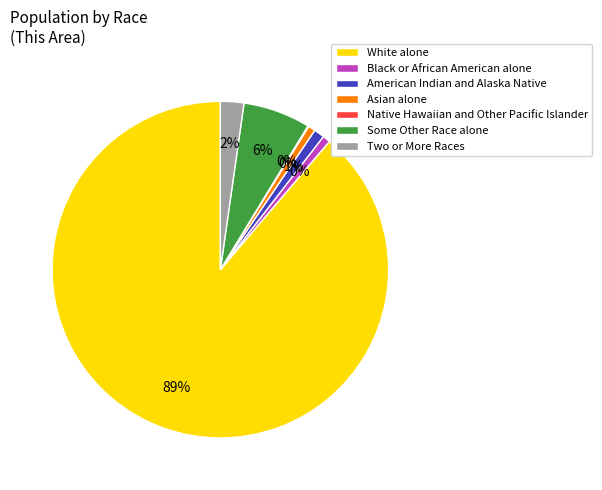

How much of the chart is everything except White alone?

11.2%